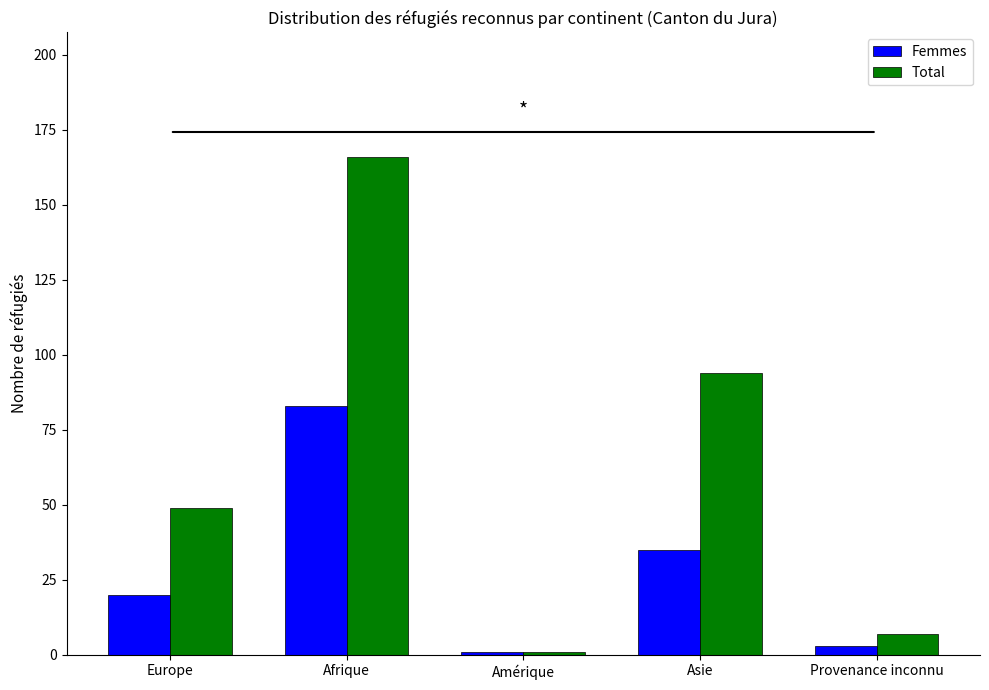

How many bars are there in total?

10